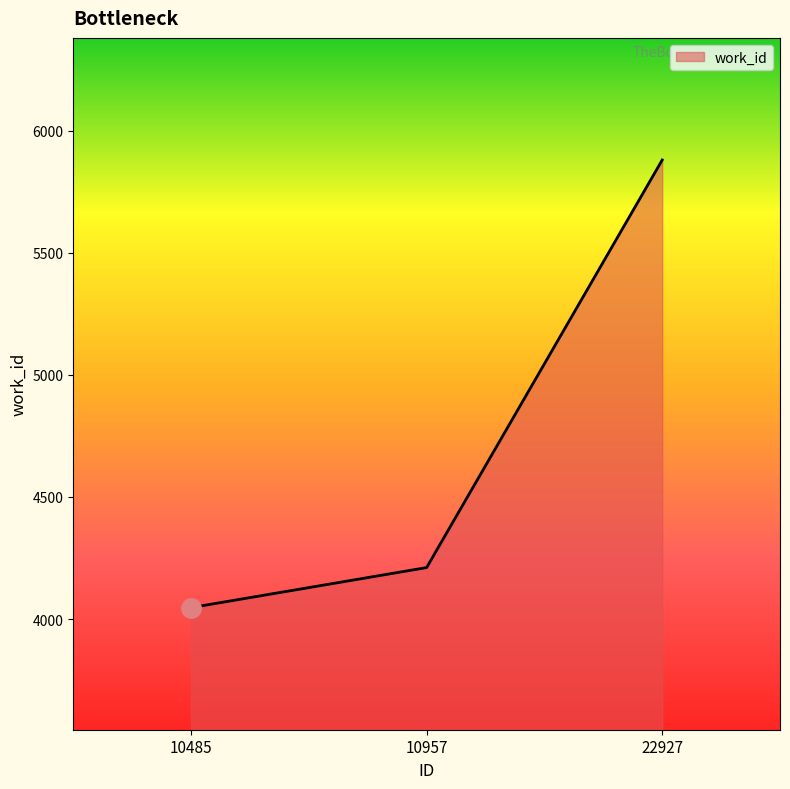

How many values are below 4211?

1